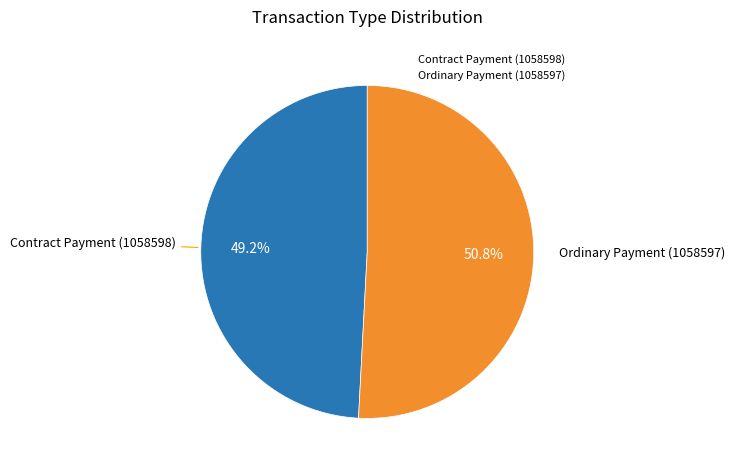

True or false: Contract Payment (1058598) accounts for 49% of the total.

True